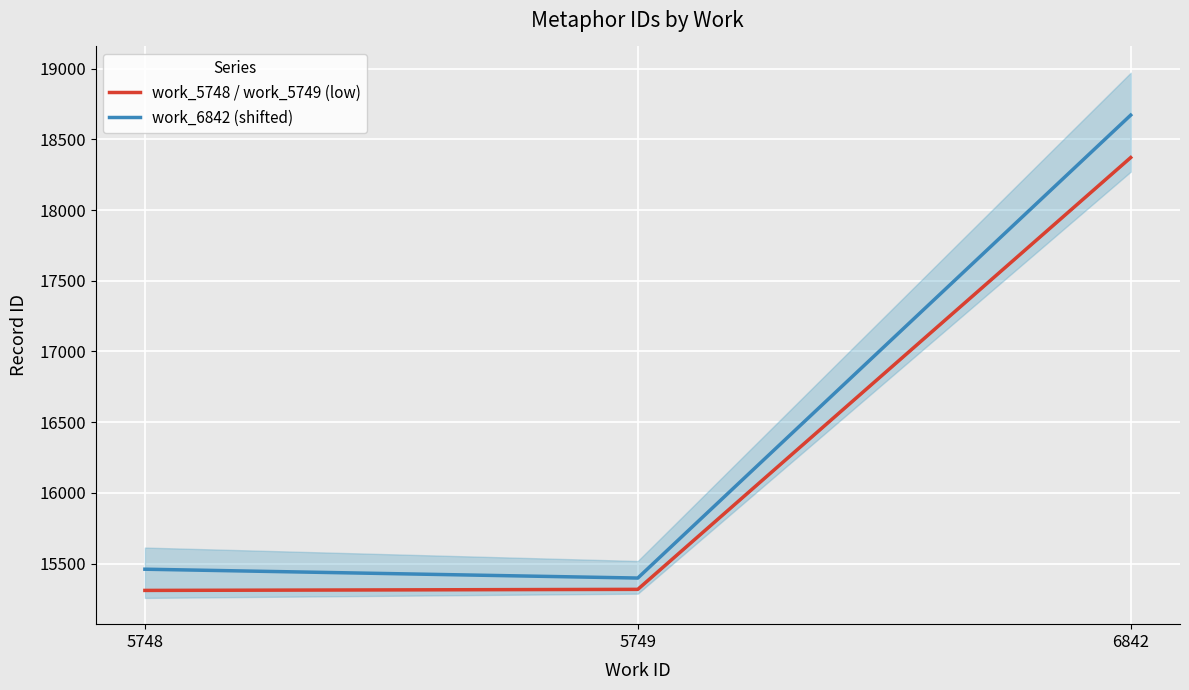

What is the difference between the work_5748 / work_5749 (low) values at 6842 and 5749?

3054.5